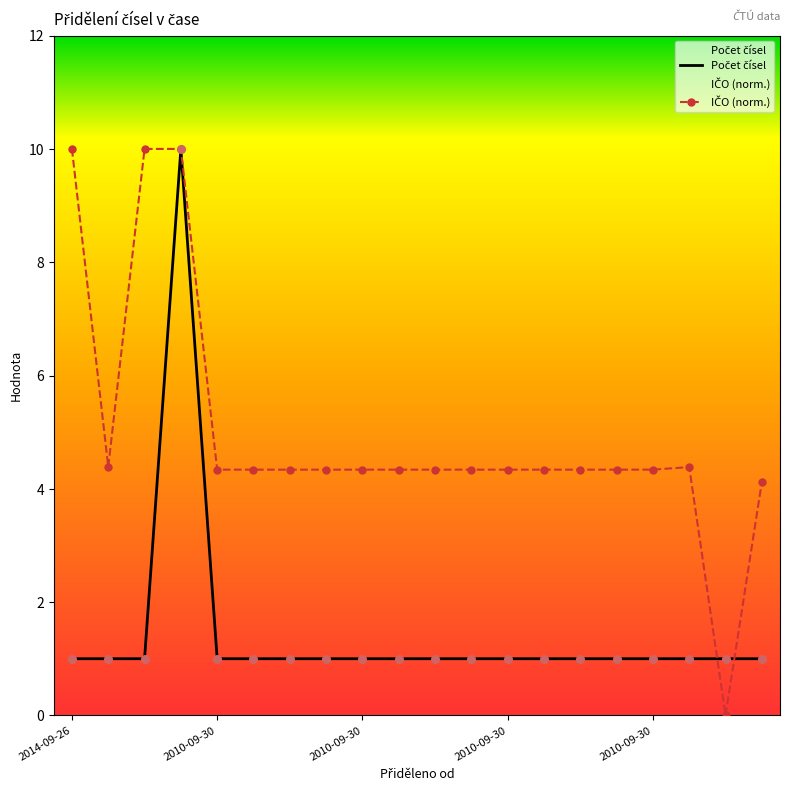

Which series has the widest spread of Y values?

IČO_normalized